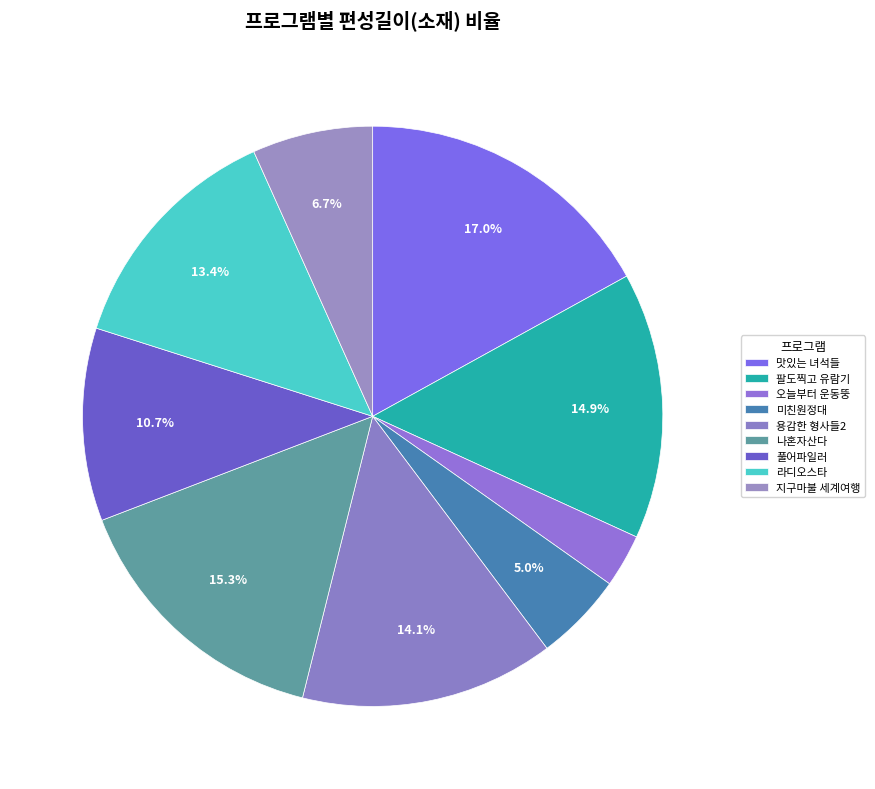

Is there any slice that represents more than half of the pie?

No